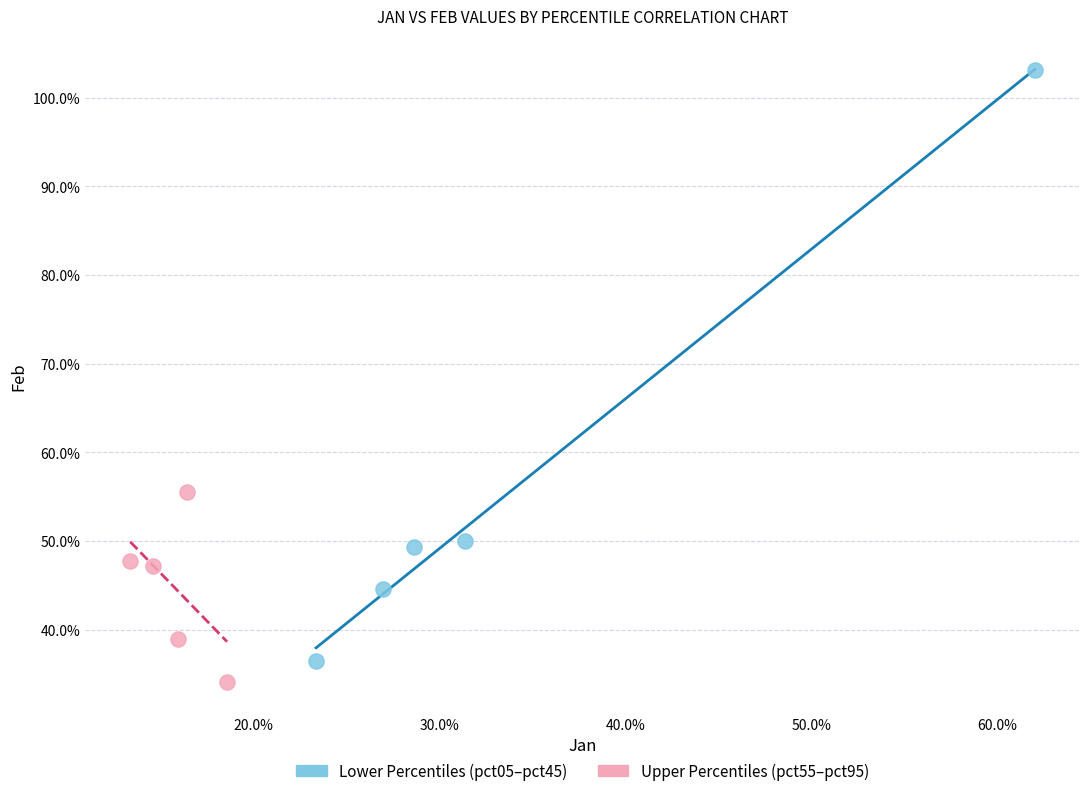

Which series contains the highest Y value?

Lower Percentiles (pct05–pct45)